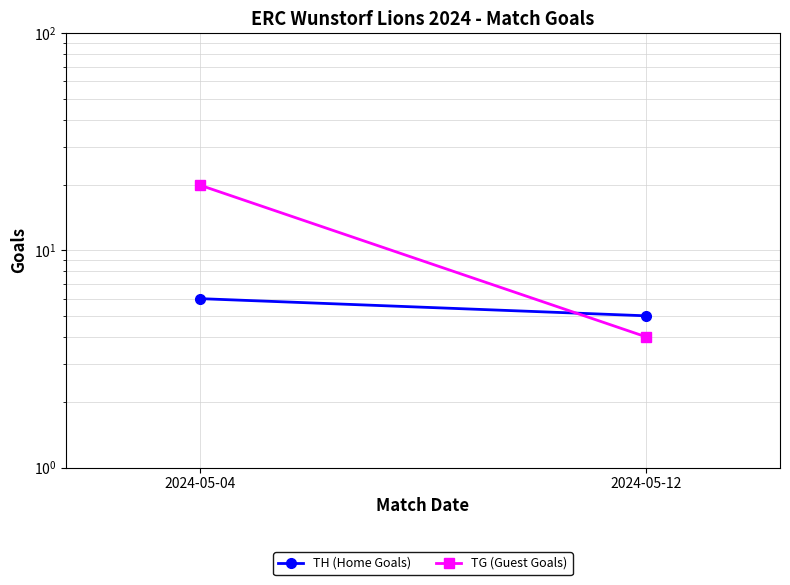

List the labels in order of TG (Guest Goals) value, smallest first.

2024-05-12, 2024-05-04